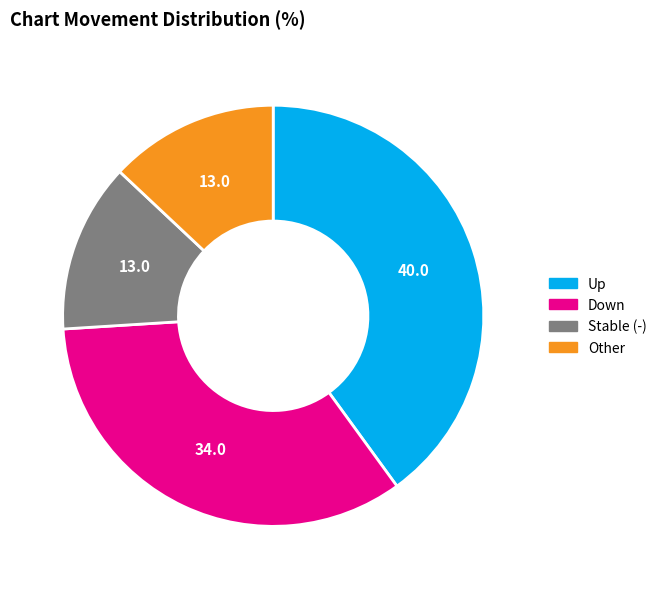

Is it true that Other is 1% of the pie?

False